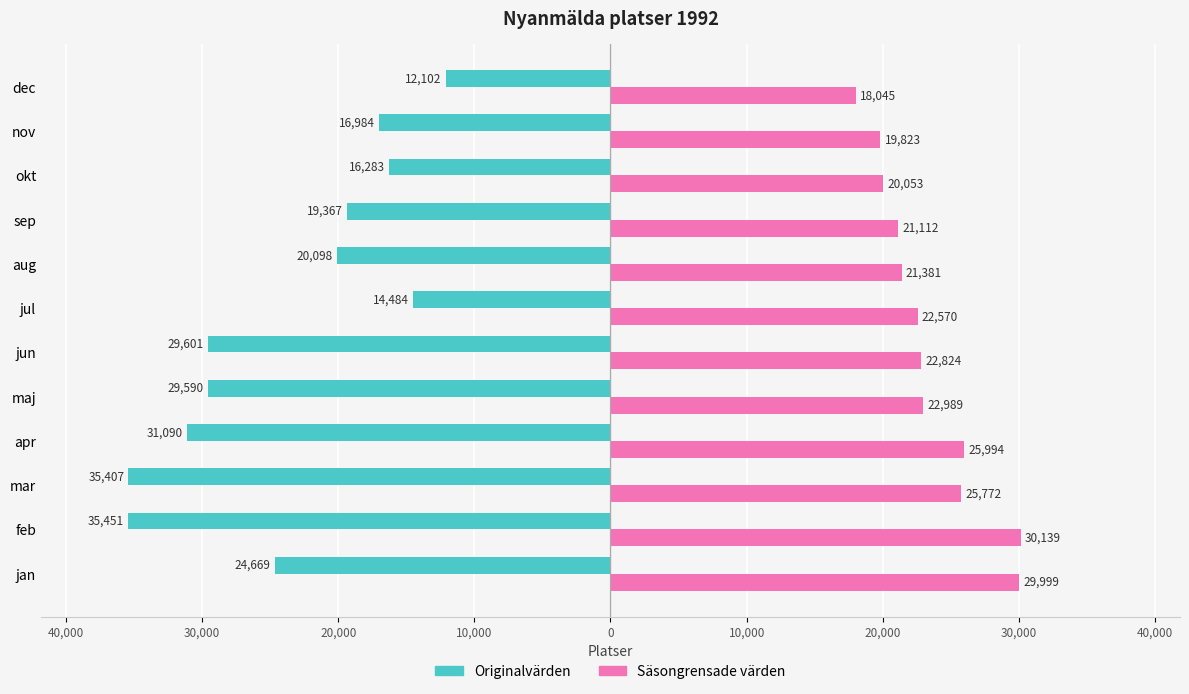

How many groups of bars are there?

12